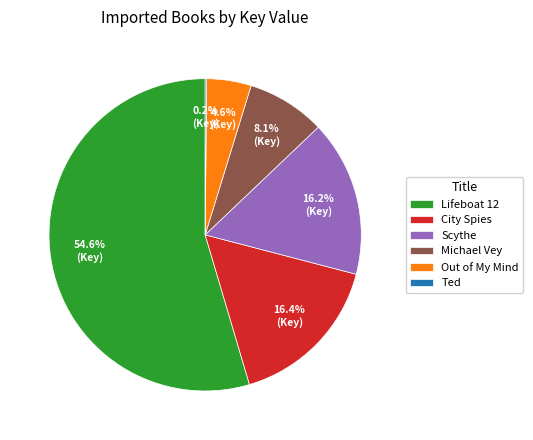

Which category accounts for the majority?

Lifeboat 12